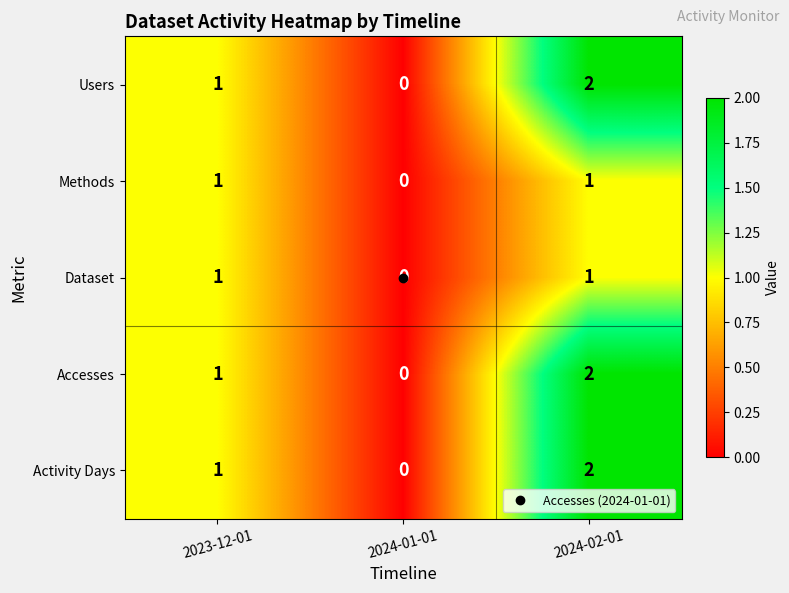

Which label corresponds to the largest value in the chart?

2024-02-01